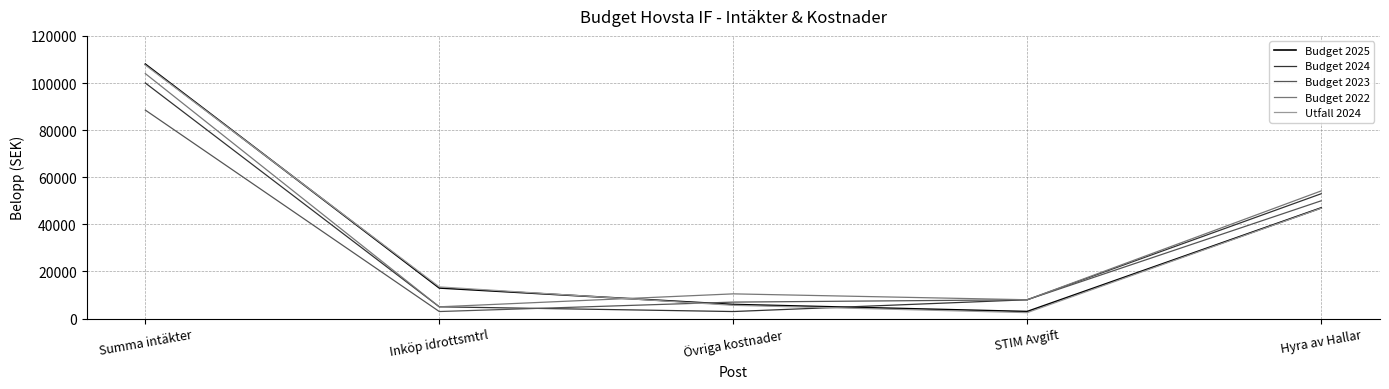

What is the spread (max minus min) of values at Hyra av Hallar?

7348.0